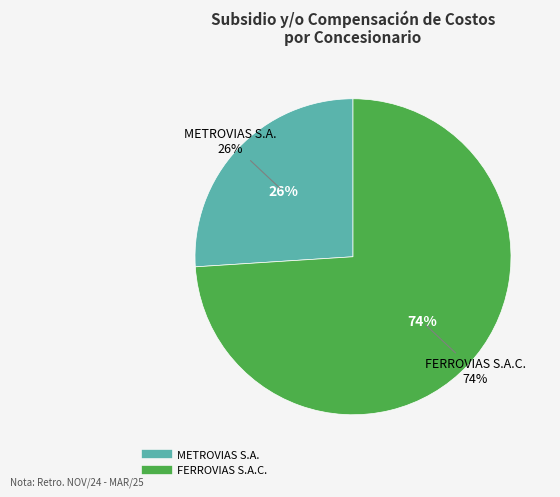

Rank the categories by value from lowest to highest.

METROVIAS S.A., FERROVIAS S.A.C.